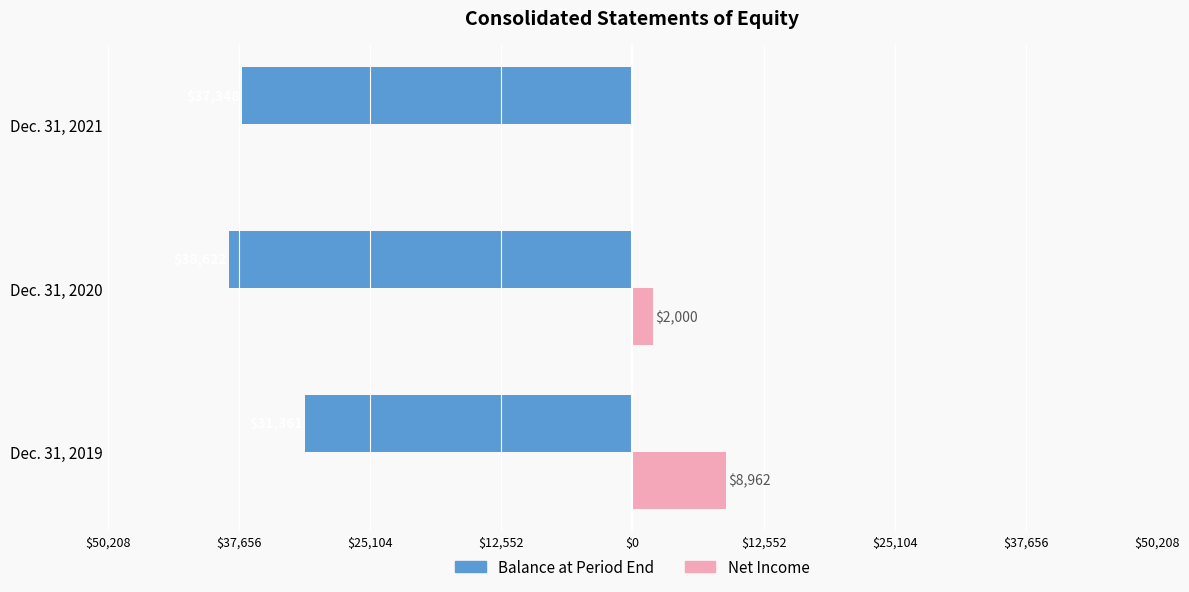

What are all the series names shown in the legend?

Balance at Period End, Net Income